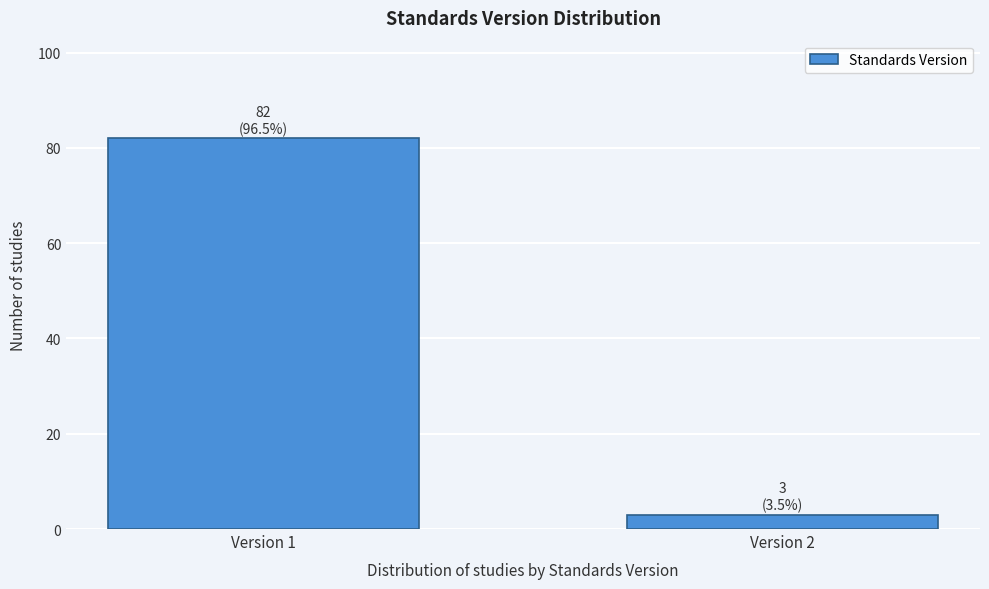

Reading left to right, transcribe all the data shown in this chart.

Version 1=82	Version 2=3